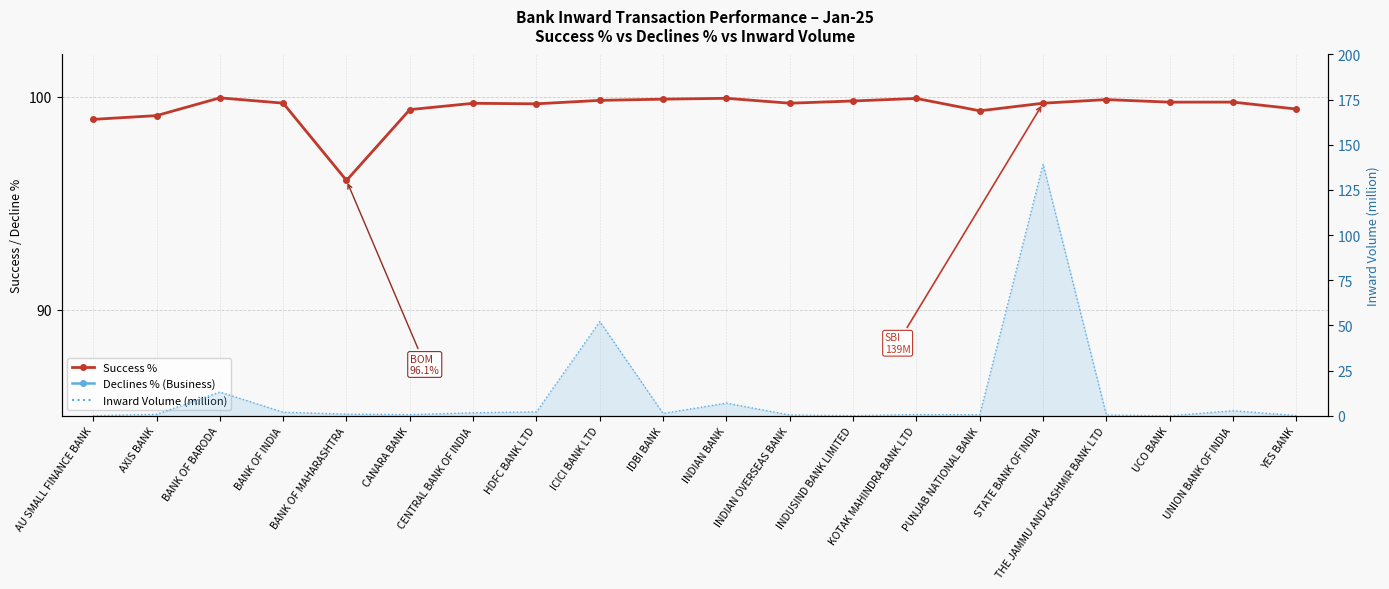

What is the difference between the second highest and second lowest values in the Declines % (Business) series?

1.0